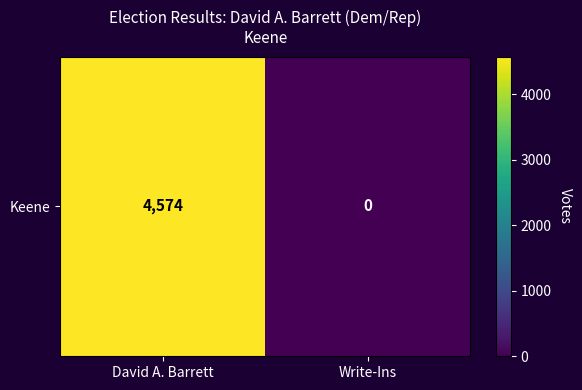

Count the values in the range 0 to 4574.

2